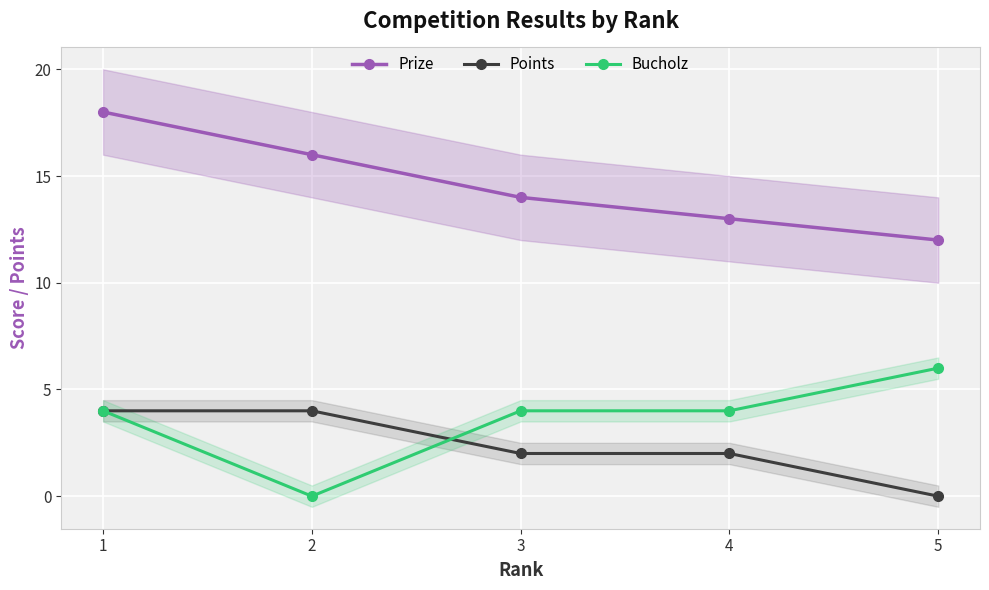

What is the lowest value of the Prize series?

12